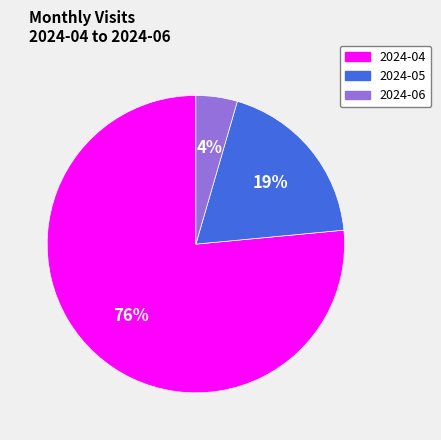

What percentage is the 2024-05 slice, to the nearest percent?

19%